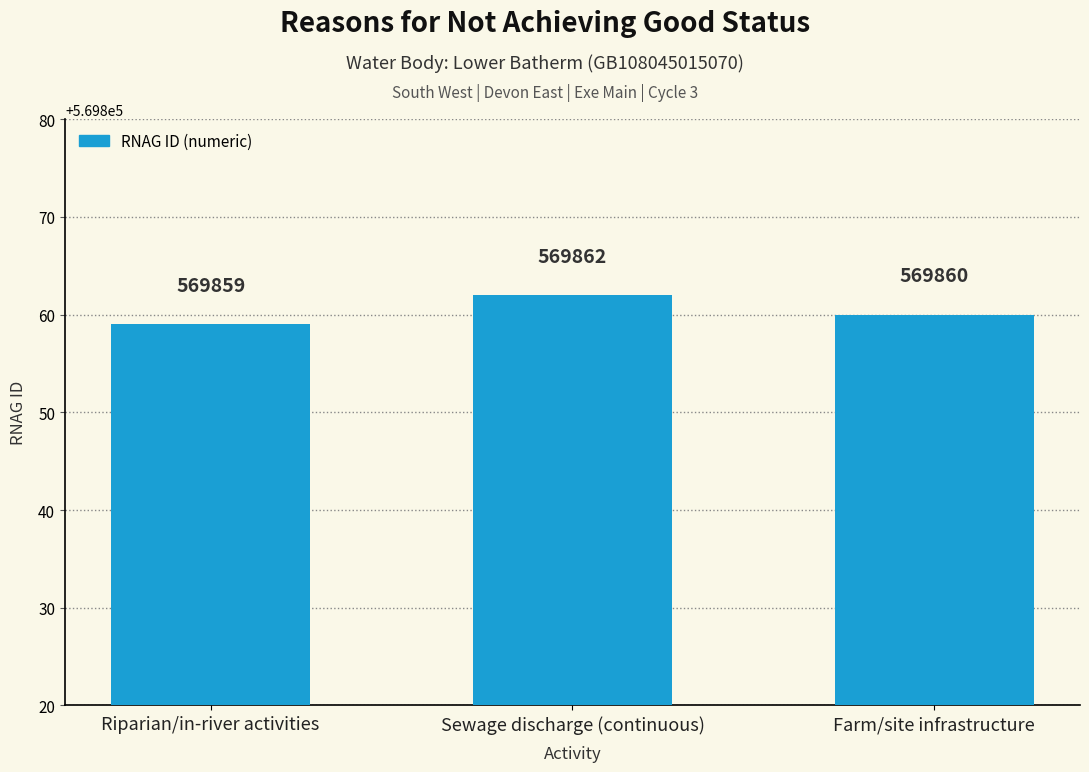

Is it true that the value at Farm/site infrastructure is 356858?

False